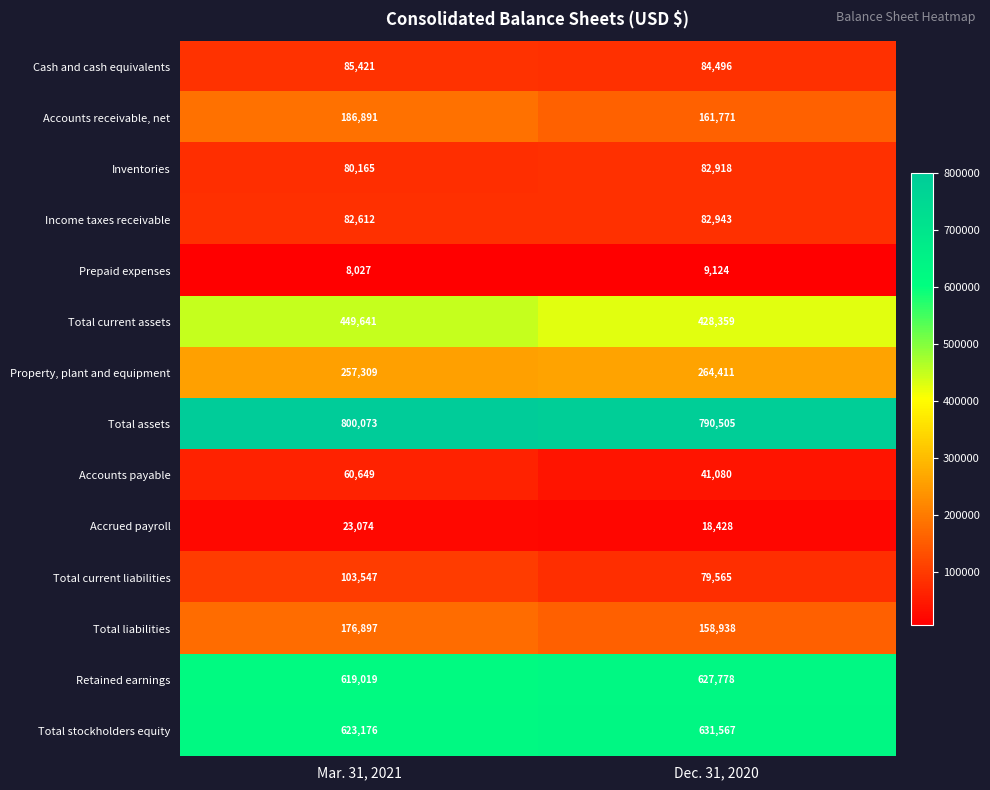

What is the greatest value displayed?

800073